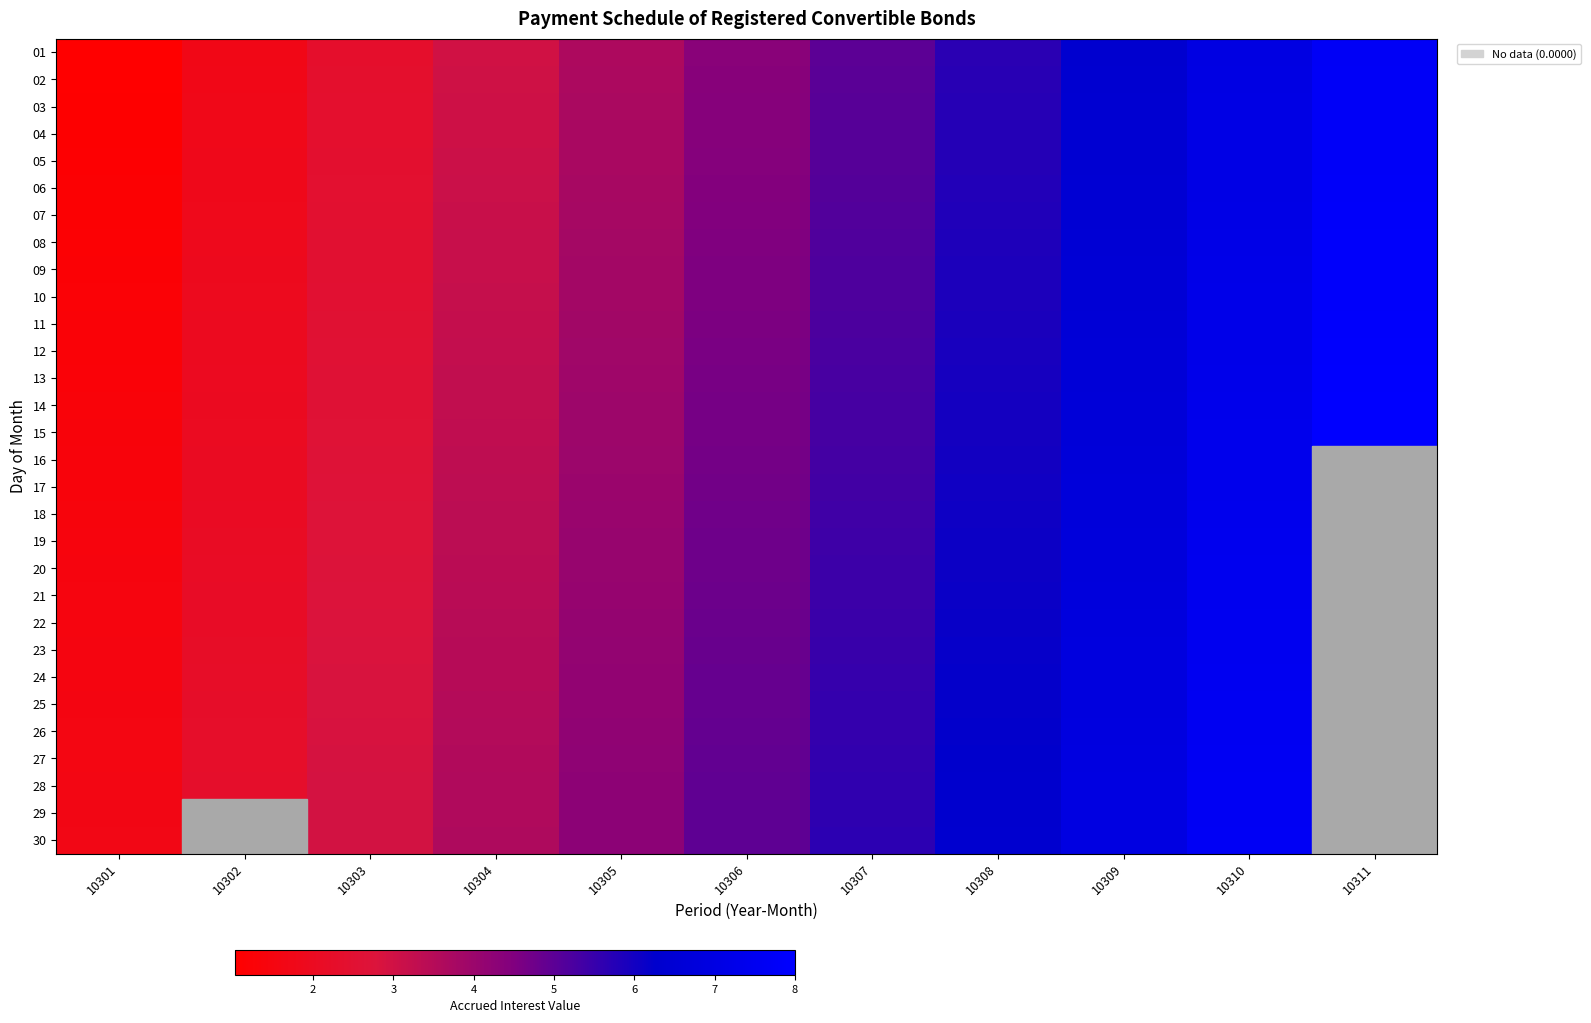

What is the maximum value for 10?

7.9